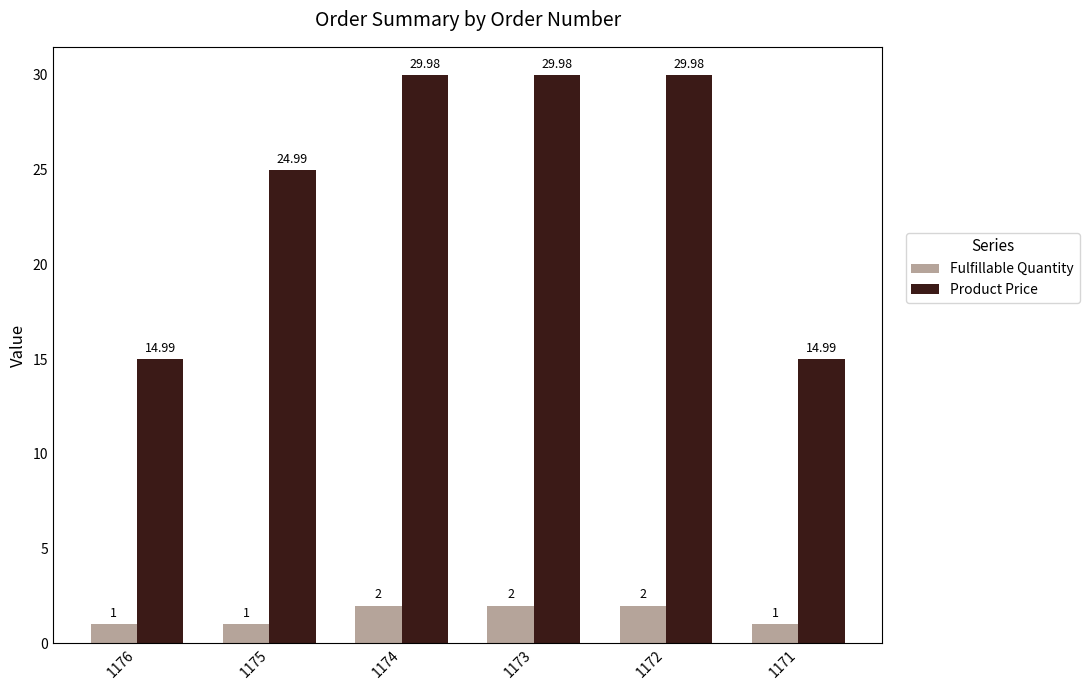

What is the difference between the Product Price values at 1171 and 1173?

15.0